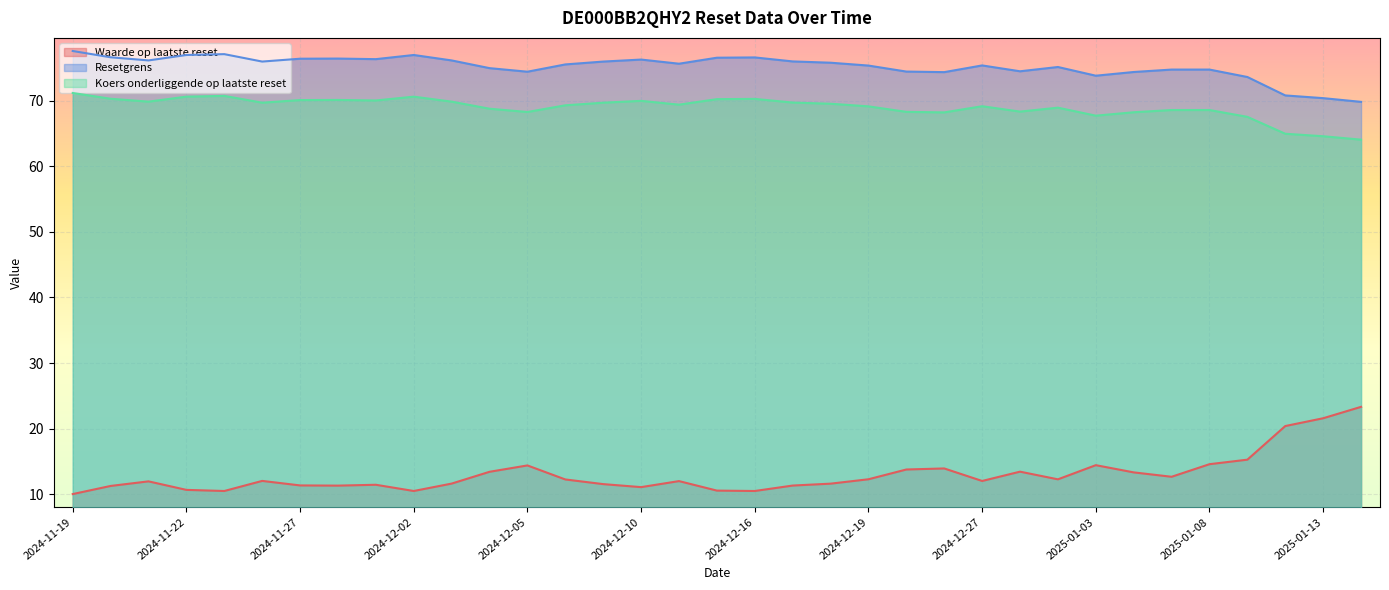

Between 2025-01-07 and 2025-01-13, which series saw the biggest shift?

Waarde op laatste reset